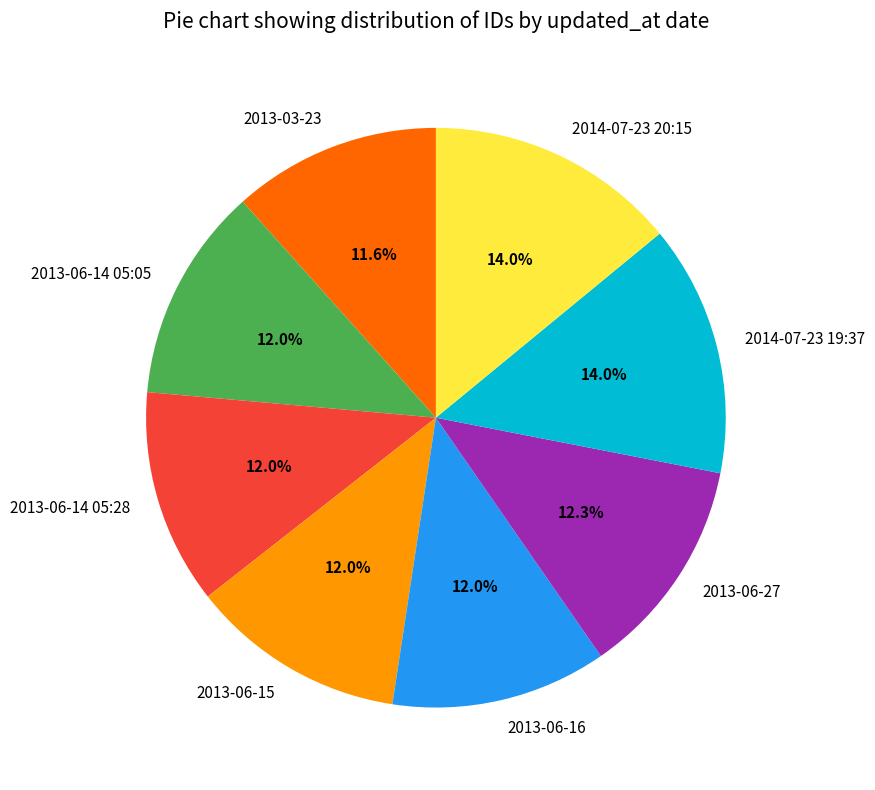

How many slices are in this pie chart?

8